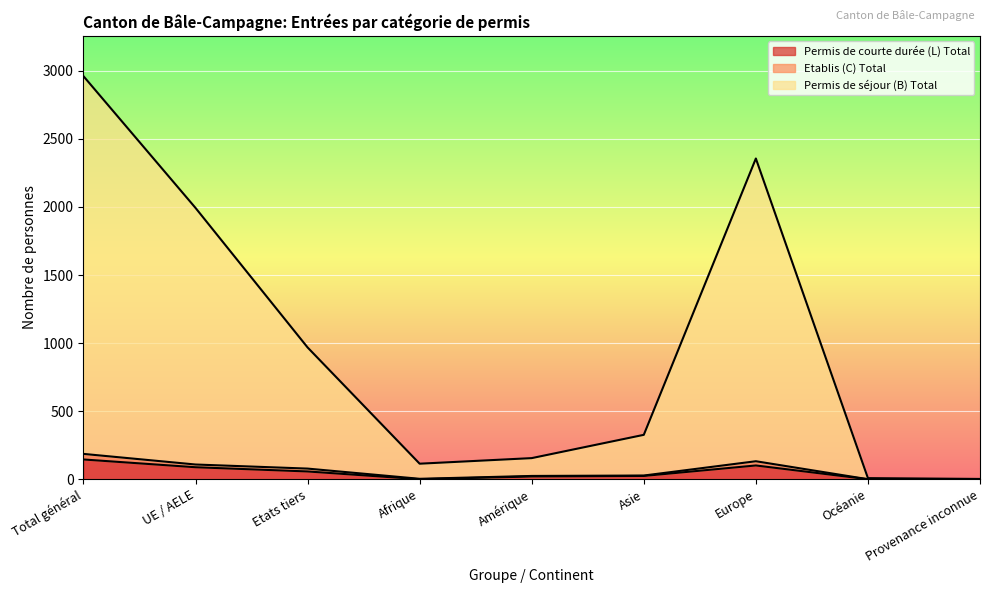

True or false: Etablis (C) Total and Permis de séjour (B) Total intersect in this chart.

False